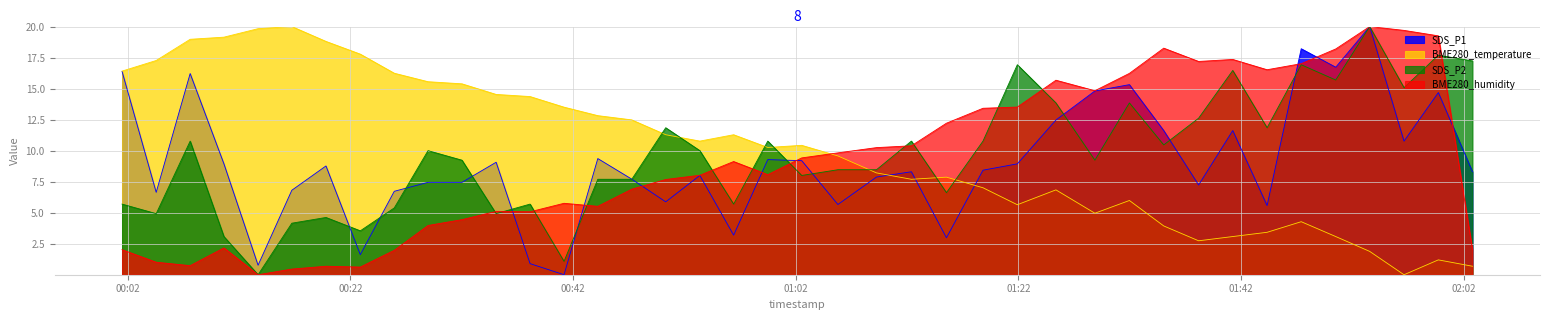

Reading left to right, what are all the values shown in this chart?

SDS_P1: 2023/05/09 00:01:30=16.4	2023/05/09 00:04:34=6.6	2023/05/09 00:07:37=16.2	2023/05/09 00:10:39=8.9	2023/05/09 00:13:43=0.8	2023/05/09 00:16:45=6.8	2023/05/09 00:19:49=8.8	2023/05/09 00:22:54=1.6	2023/05/09 00:25:57=6.7	2023/05/09 00:28:59=7.4	2023/05/09 00:32:02=7.4	2023/05/09 00:35:06=9.1	2023/05/09 00:38:09=0.9	2023/05/09 00:41:12=0.0	2023/05/09 00:44:14=9.4	2023/05/09 00:47:17=7.7	2023/05/09 00:50:20=5.9	2023/05/09 00:53:24=8.0	2023/05/09 00:56:26=3.2	2023/05/09 00:59:30=9.3	2023/05/09 01:02:33=9.2	2023/05/09 01:05:48=5.7	2023/05/09 01:09:16=7.9	2023/05/09 01:12:24=8.3	2023/05/09 01:15:33=3.0	2023/05/09 01:18:50=8.4	2023/05/09 01:21:55=8.9	2023/05/09 01:25:23=12.5	2023/05/09 01:28:53=14.8	2023/05/09 01:31:59=15.3	2023/05/09 01:35:04=11.6	2023/05/09 01:38:12=7.2	2023/05/09 01:41:16=11.6	2023/05/09 01:44:21=5.6	2023/05/09 01:47:25=18.2	2023/05/09 01:50:31=16.7	2023/05/09 01:53:34=20.0	2023/05/09 01:56:39=10.8	2023/05/09 01:59:44=14.7	2023/05/09 02:02:48=8.3
SDS_P2: 2023/05/09 00:01:30=5.7	2023/05/09 00:04:34=4.9	2023/05/09 00:07:37=10.8	2023/05/09 00:10:39=3.1	2023/05/09 00:13:43=0.0	2023/05/09 00:16:45=4.2	2023/05/09 00:19:49=4.6	2023/05/09 00:22:54=3.5	2023/05/09 00:25:57=5.4	2023/05/09 00:28:59=10.0	2023/05/09 00:32:02=9.2	2023/05/09 00:35:06=4.9	2023/05/09 00:38:09=5.7	2023/05/09 00:41:12=1.1	2023/05/09 00:44:14=7.7	2023/05/09 00:47:17=7.7	2023/05/09 00:50:20=11.8	2023/05/09 00:53:24=10.0	2023/05/09 00:56:26=5.7	2023/05/09 00:59:30=10.8	2023/05/09 01:02:33=8.0	2023/05/09 01:05:48=8.5	2023/05/09 01:09:16=8.5	2023/05/09 01:12:24=10.8	2023/05/09 01:15:33=6.6	2023/05/09 01:18:50=10.8	2023/05/09 01:21:55=16.9	2023/05/09 01:25:23=13.8	2023/05/09 01:28:53=9.2	2023/05/09 01:31:59=13.8	2023/05/09 01:35:04=10.5	2023/05/09 01:38:12=12.6	2023/05/09 01:41:16=16.5	2023/05/09 01:44:21=11.8	2023/05/09 01:47:25=16.9	2023/05/09 01:50:31=15.7	2023/05/09 01:53:34=20.0	2023/05/09 01:56:39=15.1	2023/05/09 01:59:44=17.7	2023/05/09 02:02:48=17.2
BME280_temperature: 2023/05/09 00:01:30=16.4	2023/05/09 00:04:34=17.3	2023/05/09 00:07:37=19.0	2023/05/09 00:10:39=19.1	2023/05/09 00:13:43=19.8	2023/05/09 00:16:45=20.0	2023/05/09 00:19:49=18.8	2023/05/09 00:22:54=17.8	2023/05/09 00:25:57=16.2	2023/05/09 00:28:59=15.6	2023/05/09 00:32:02=15.4	2023/05/09 00:35:06=14.5	2023/05/09 00:38:09=14.4	2023/05/09 00:41:12=13.5	2023/05/09 00:44:14=12.8	2023/05/09 00:47:17=12.5	2023/05/09 00:50:20=11.3	2023/05/09 00:53:24=10.8	2023/05/09 00:56:26=11.3	2023/05/09 00:59:30=10.3	2023/05/09 01:02:33=10.4	2023/05/09 01:05:48=9.6	2023/05/09 01:09:16=8.2	2023/05/09 01:12:24=7.7	2023/05/09 01:15:33=7.9	2023/05/09 01:18:50=7.0	2023/05/09 01:21:55=5.6	2023/05/09 01:25:23=6.8	2023/05/09 01:28:53=5.0	2023/05/09 01:31:59=6.0	2023/05/09 01:35:04=3.9	2023/05/09 01:38:12=2.7	2023/05/09 01:41:16=3.1	2023/05/09 01:44:21=3.4	2023/05/09 01:47:25=4.3	2023/05/09 01:50:31=3.1	2023/05/09 01:53:34=1.9	2023/05/09 01:56:39=0.0	2023/05/09 01:59:44=1.2	2023/05/09 02:02:48=0.7
BME280_humidity: 2023/05/09 00:01:30=2.0	2023/05/09 00:04:34=1.0	2023/05/09 00:07:37=0.7	2023/05/09 00:10:39=2.2	2023/05/09 00:13:43=0.0	2023/05/09 00:16:45=0.5	2023/05/09 00:19:49=0.7	2023/05/09 00:22:54=0.6	2023/05/09 00:25:57=2.0	2023/05/09 00:28:59=4.0	2023/05/09 00:32:02=4.4	2023/05/09 00:35:06=5.1	2023/05/09 00:38:09=5.1	2023/05/09 00:41:12=5.8	2023/05/09 00:44:14=5.5	2023/05/09 00:47:17=6.9	2023/05/09 00:50:20=7.7	2023/05/09 00:53:24=8.0	2023/05/09 00:56:26=9.1	2023/05/09 00:59:30=8.1	2023/05/09 01:02:33=9.4	2023/05/09 01:05:48=9.8	2023/05/09 01:09:16=10.2	2023/05/09 01:12:24=10.4	2023/05/09 01:15:33=12.2	2023/05/09 01:18:50=13.4	2023/05/09 01:21:55=13.5	2023/05/09 01:25:23=15.7	2023/05/09 01:28:53=14.8	2023/05/09 01:31:59=16.2	2023/05/09 01:35:04=18.3	2023/05/09 01:38:12=17.2	2023/05/09 01:41:16=17.3	2023/05/09 01:44:21=16.5	2023/05/09 01:47:25=17.0	2023/05/09 01:50:31=18.2	2023/05/09 01:53:34=20.0	2023/05/09 01:56:39=19.7	2023/05/09 01:59:44=19.3	2023/05/09 02:02:48=2.0